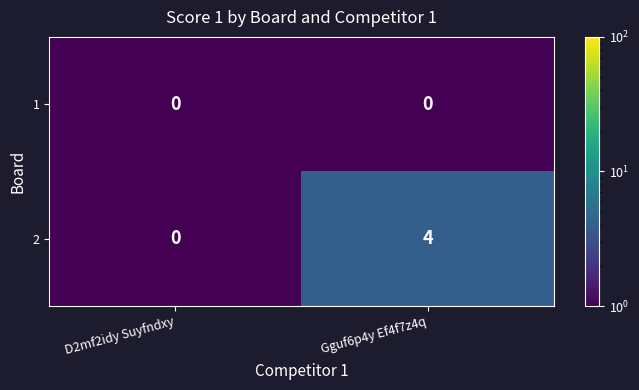

Which label corresponds to the largest value in the chart?

Gguf6p4y Ef4f7z4q